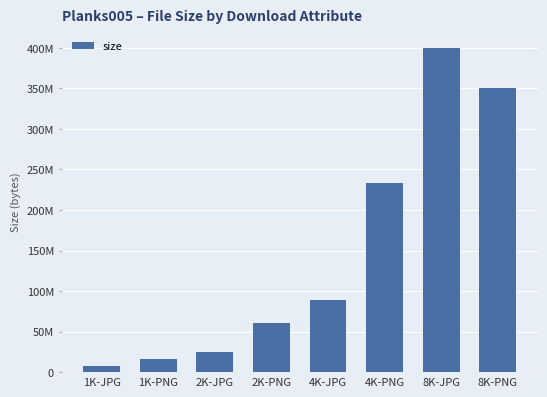

What is the difference between the maximum and minimum values?

392704277